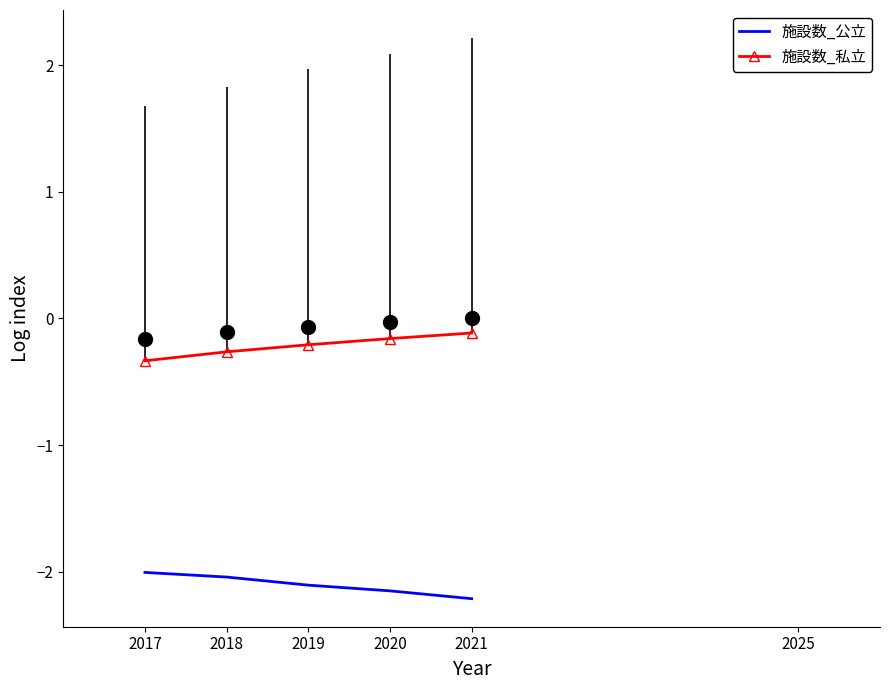

What is the difference between the highest and lowest values at 2021?

2.2